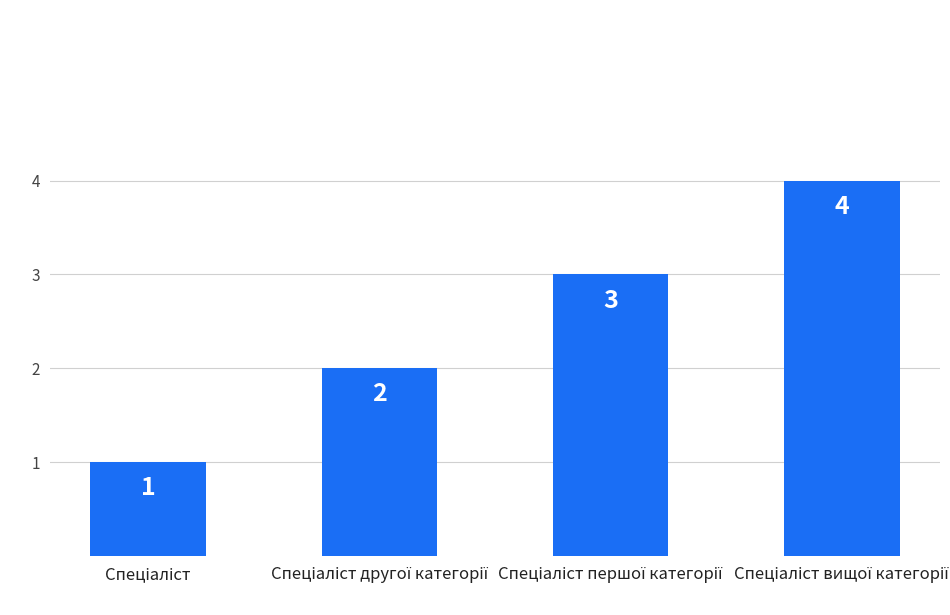

What is the difference between the maximum and minimum values?

3